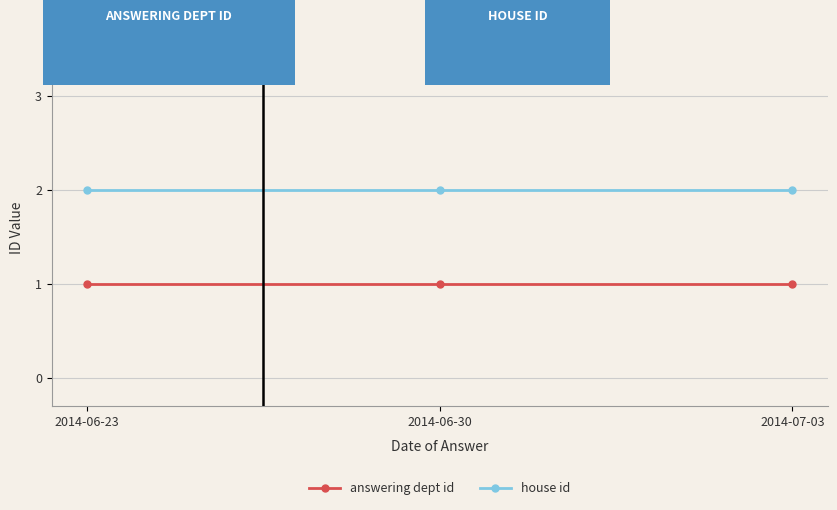

Rank the series by their maximum value, from highest to lowest.

house id, answering dept id